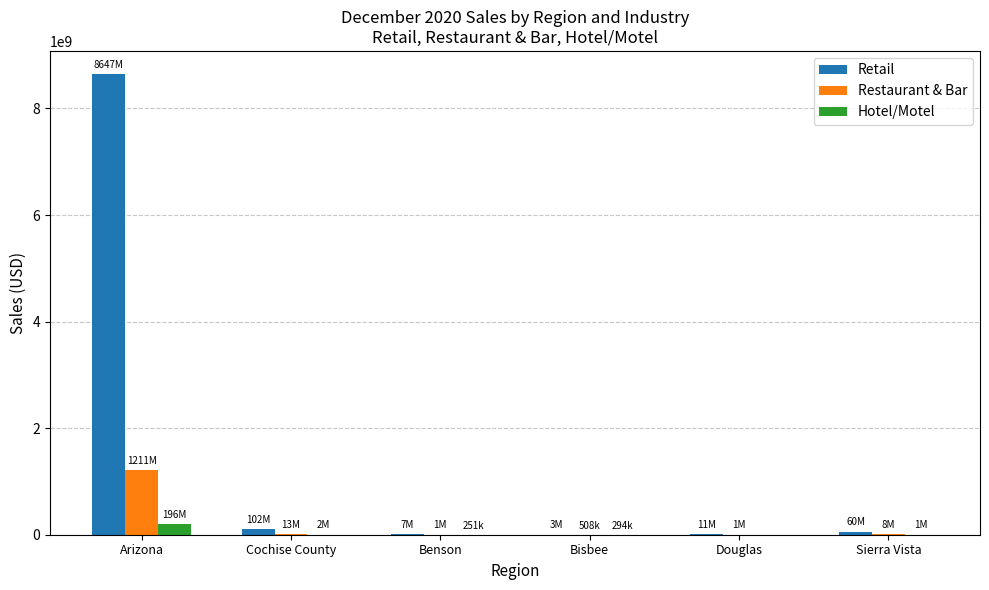

What is the difference between the Hotel/Motel values at Arizona and Sierra Vista?

194942835.8